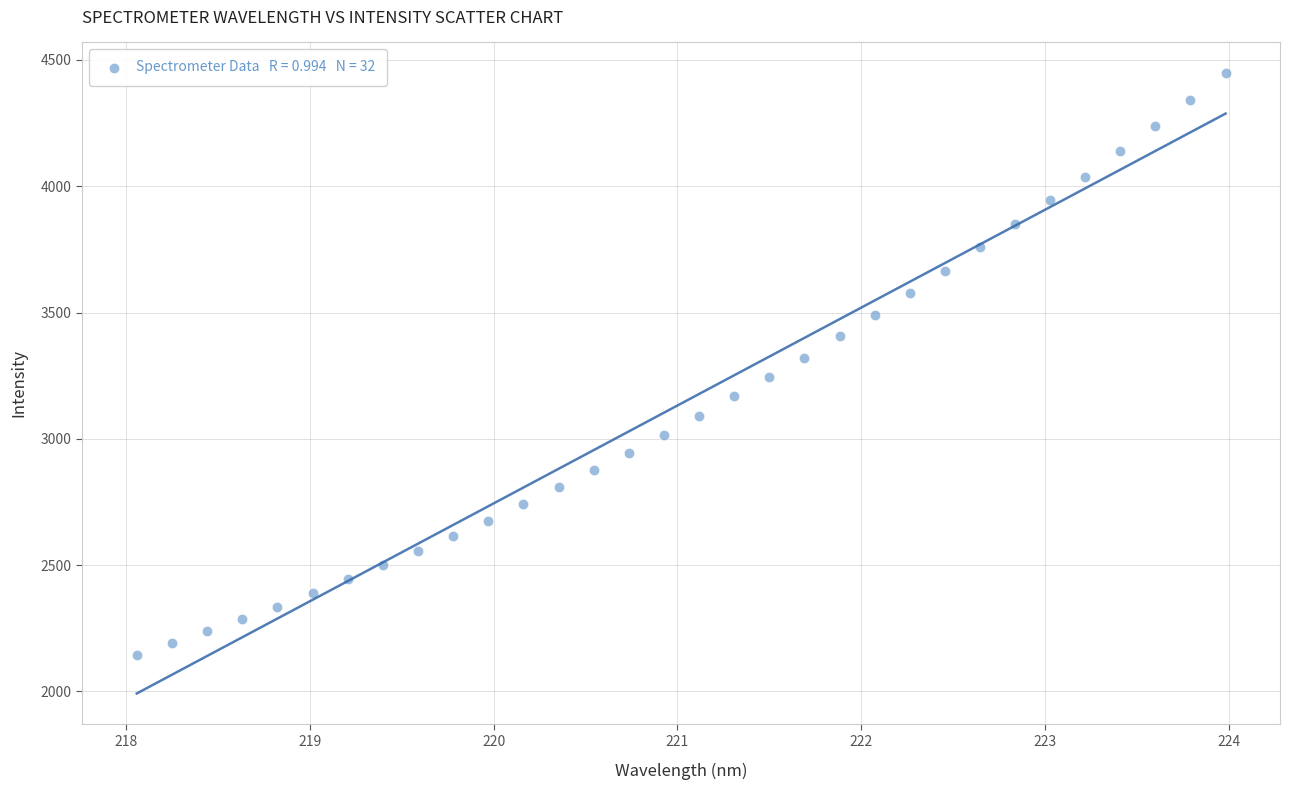

What is the range of X values (max minus min)?

5.9